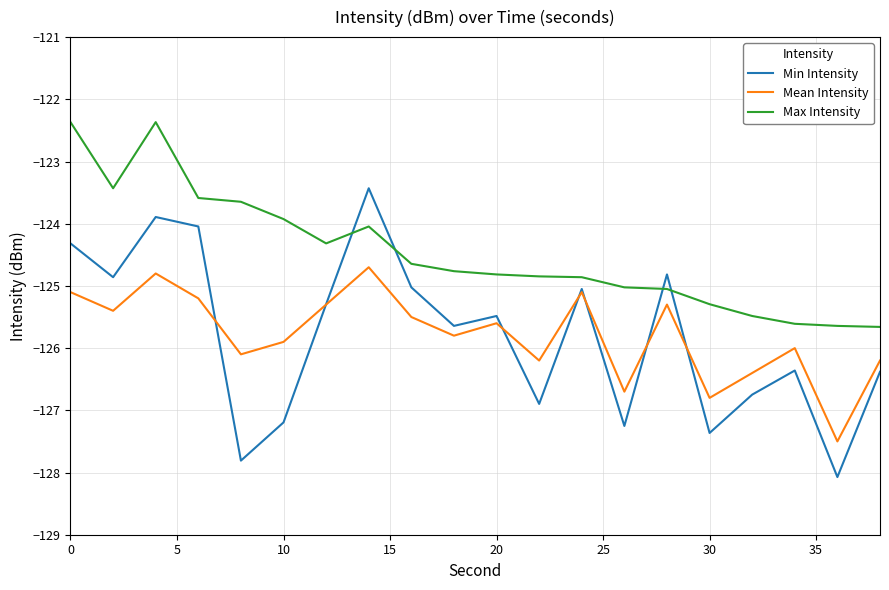

Which series has the largest range (max minus min)?

Min Intensity